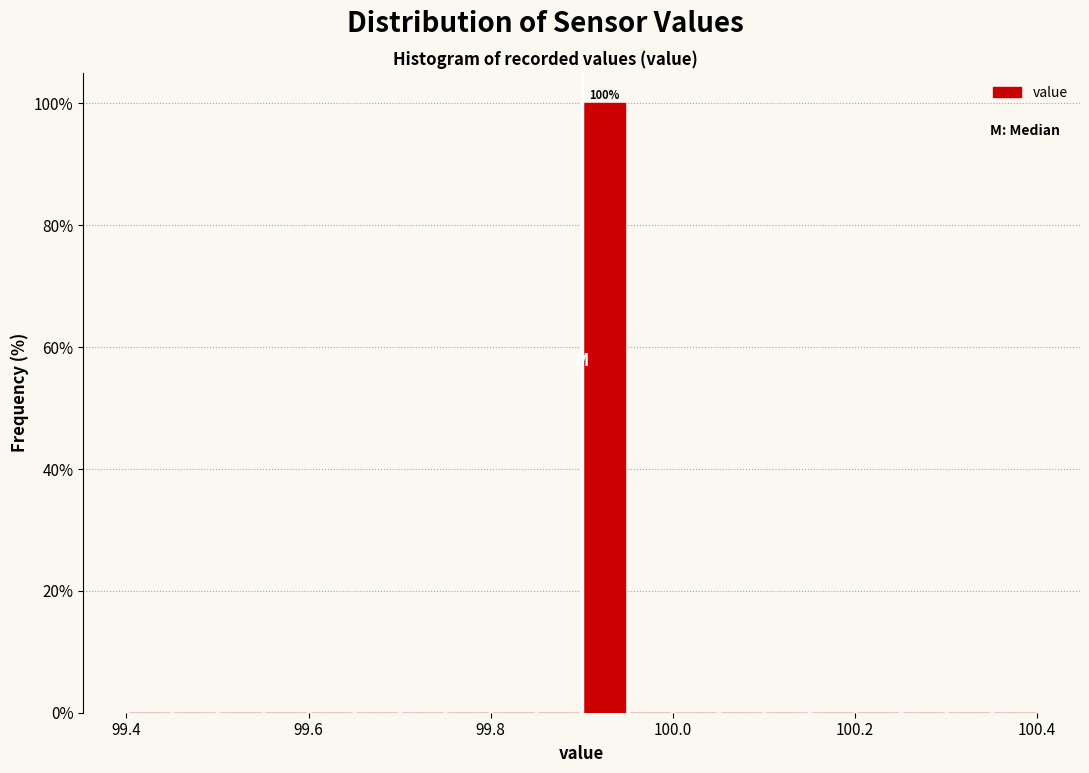

Around what value on the x-axis is the tallest bar? Give the approximate position of its centre, as read against the axis.

99.92